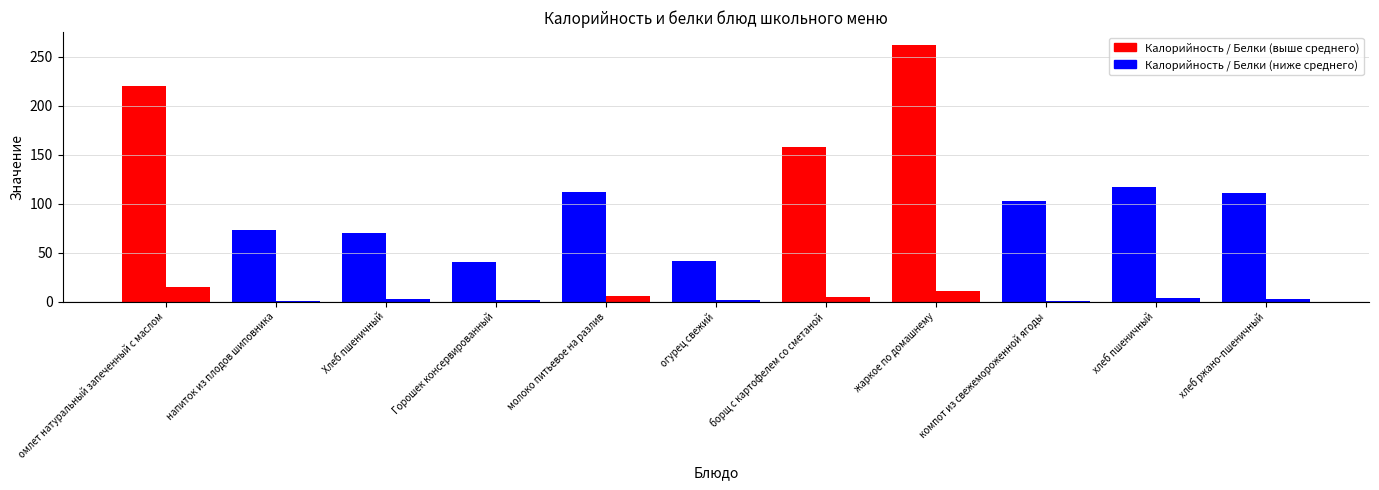

Reading left to right, list all the values displayed in this chart.

Калорийность: омлет натуральный запеченный с маслом=220.0	напиток из плодов шиповника=73.0	Хлеб пшеничный=70.1	Горошек консервированный=40.6	молоко питьевое на разлив=112.0	огурец свежий=41.0	борщ с картофелем со сметаной=157.9	жаркое по домашнему=262.0	компот из свежемороженной ягоды=103.0	хлеб пшеничный=116.9	хлеб ржано-пшеничный=110.3
Белки: омлет натуральный запеченный с маслом=15.0	напиток из плодов шиповника=0.4	Хлеб пшеничный=2.4	Горошек консервированный=2.0	молоко питьевое на разлив=6.0	огурец свежий=2.0	борщ с картофелем со сметаной=5.0	жаркое по домашнему=11.0	компот из свежемороженной ягоды=0.5	хлеб пшеничный=4.0	хлеб ржано-пшеничный=2.7